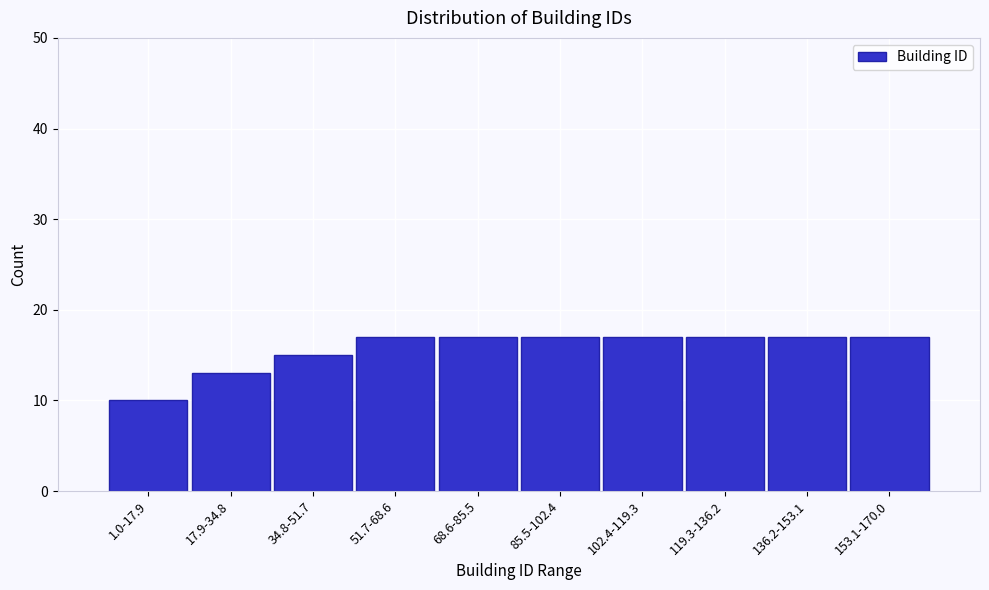

Reading left to right, extract all data points from this chart.

10	13	15	17	17	17	17	17	17	17